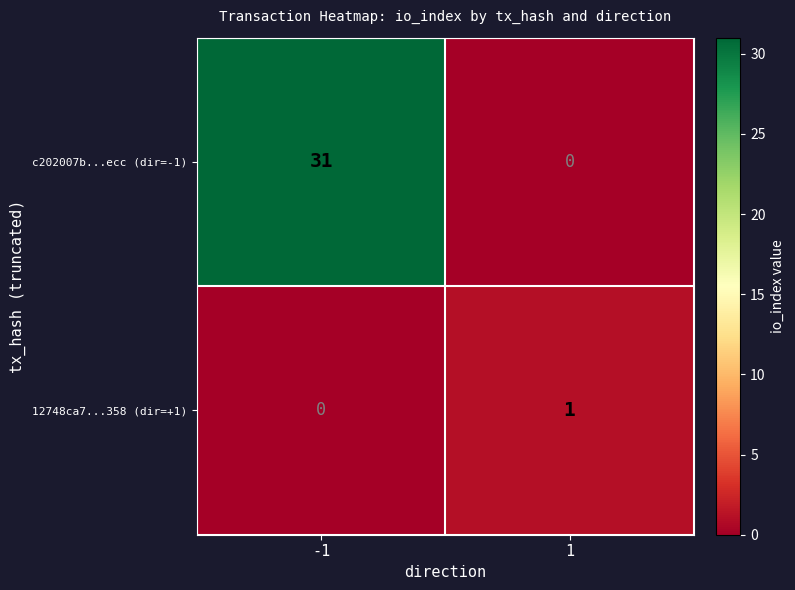

What is the difference between the maximum and minimum values in the c202007b...ecc (dir=-1) series?

31